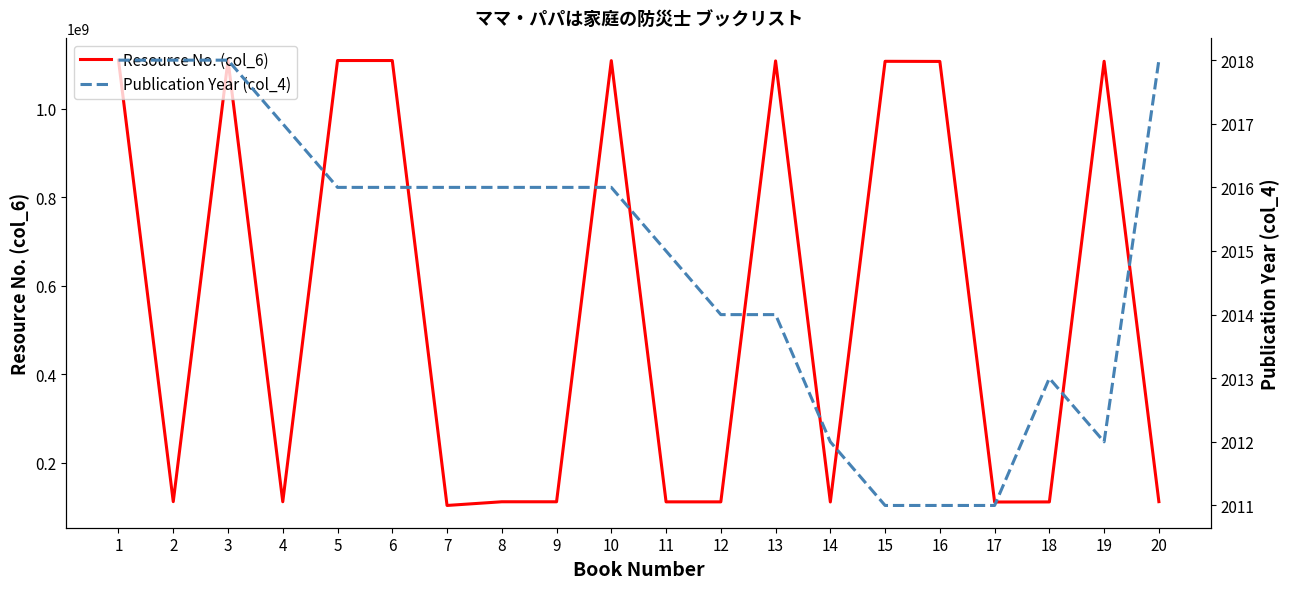

Which category has the highest value in the Publication Year (col_4) series?

1